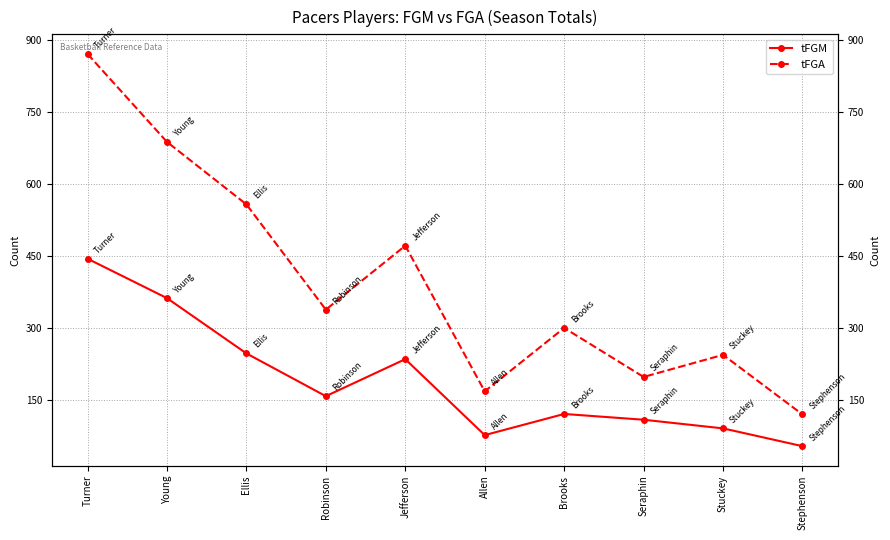

What position from the left is Stuckey?

9